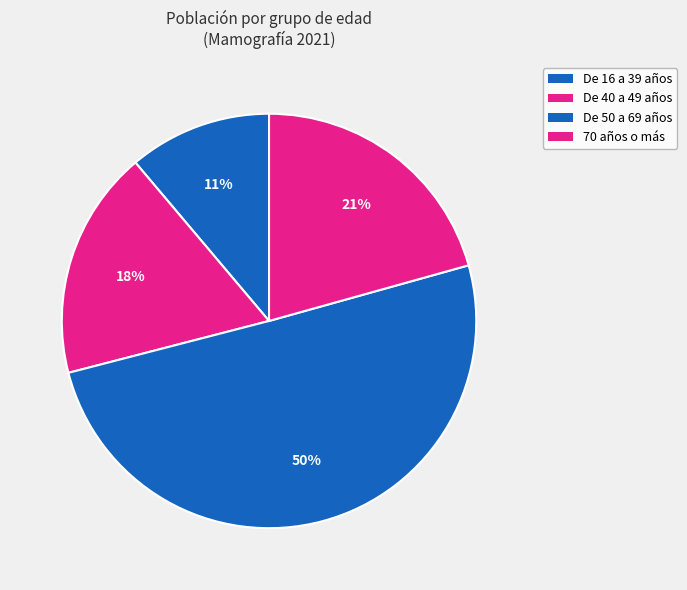

How many segments does this pie chart have?

4